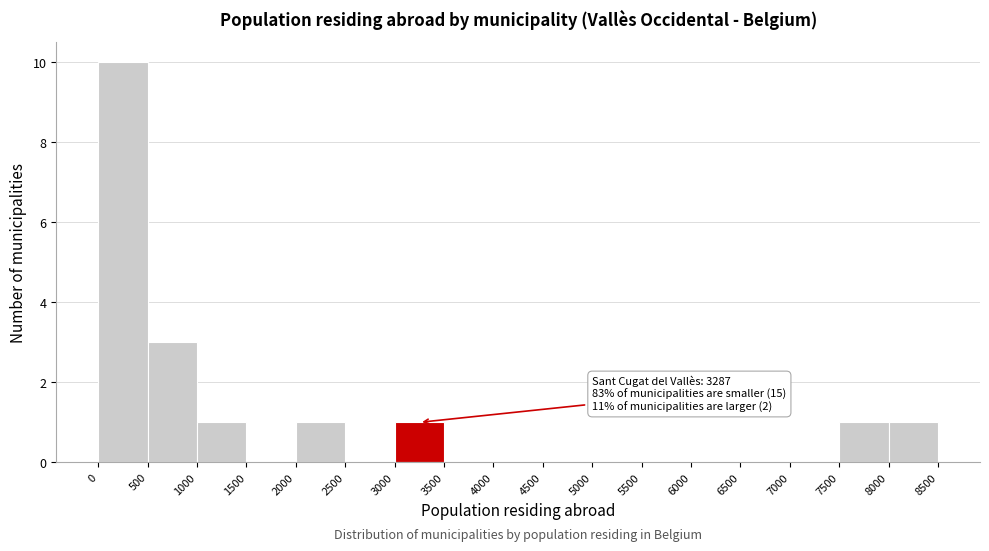

Which range on the x-axis has the tallest bar?

0 to 500